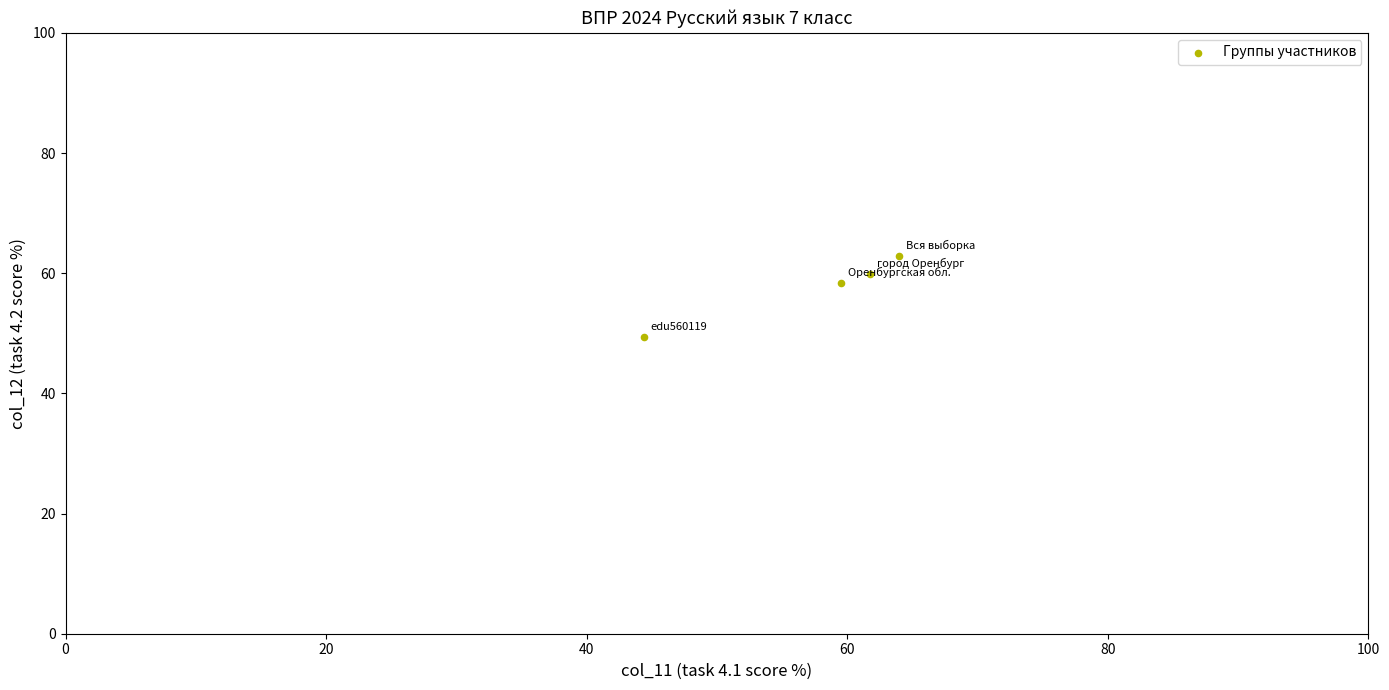

What Y value in the scatter plot is closest to 56?

58.4